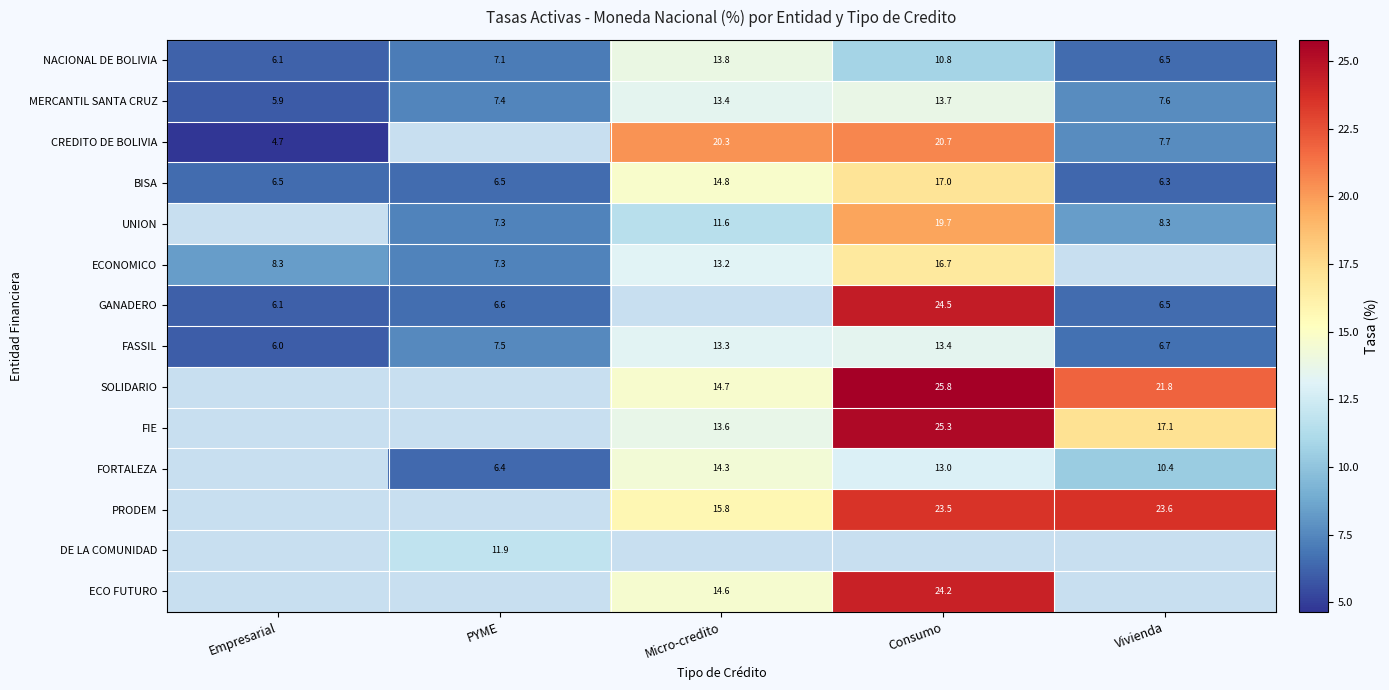

What is the sum of the NACIONAL DE BOLIVIA values at PYME and Vivienda?

13.6